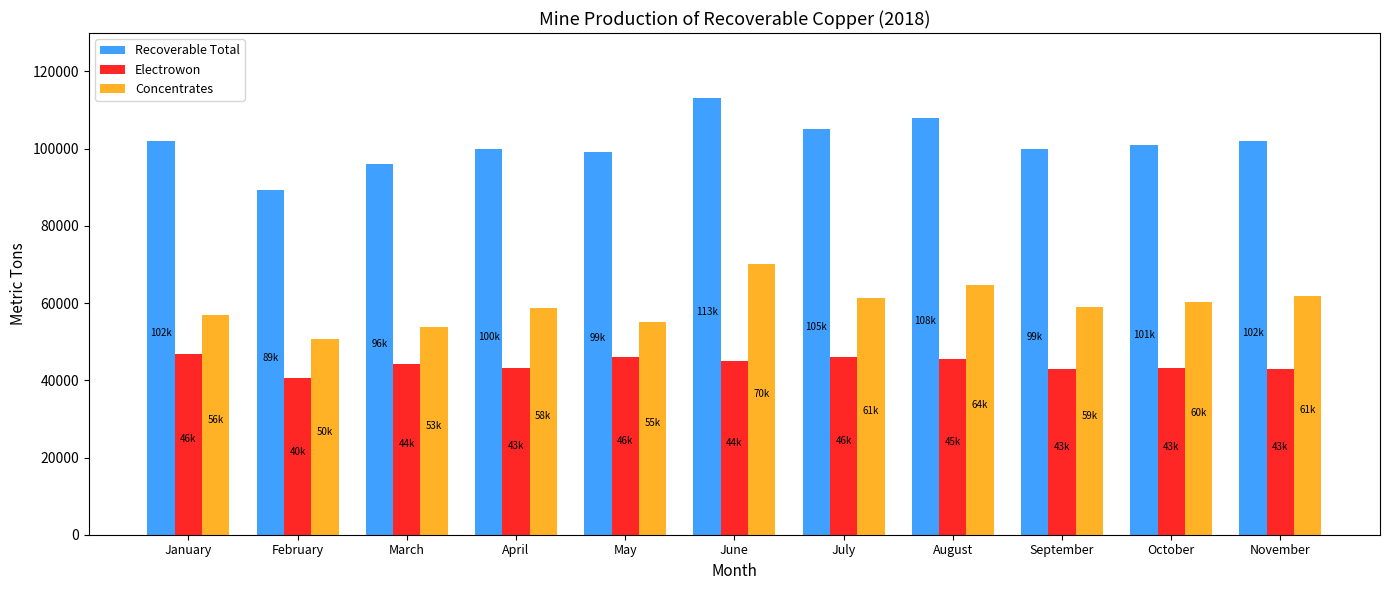

How many groups of bars are there?

11